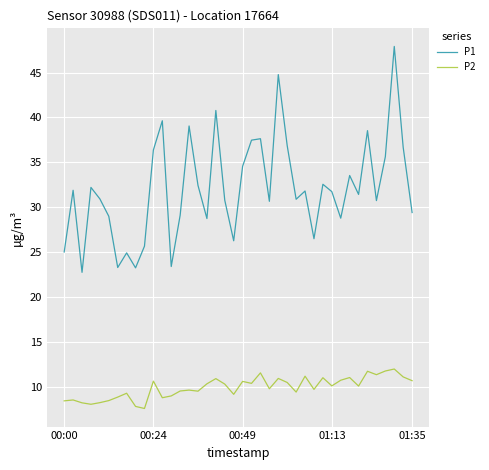

Rank the series by their maximum value, from highest to lowest.

P1, P2